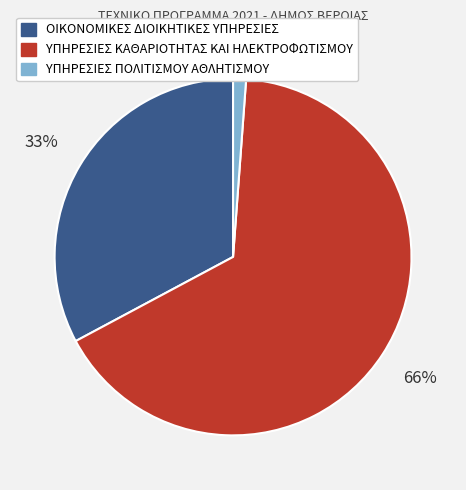

To the nearest percent, what is the difference between the ΟΙΚΟΝΟΜΙΚΕΣ ΔΙΟΙΚΗΤΙΚΕΣ ΥΠΗΡΕΣΙΕΣ and ΥΠΗΡΕΣΙΕΣ ΠΟΛΙΤΙΣΜΟΥ ΑΘΛΗΤΙΣΜΟΥ slice percentages?

32%